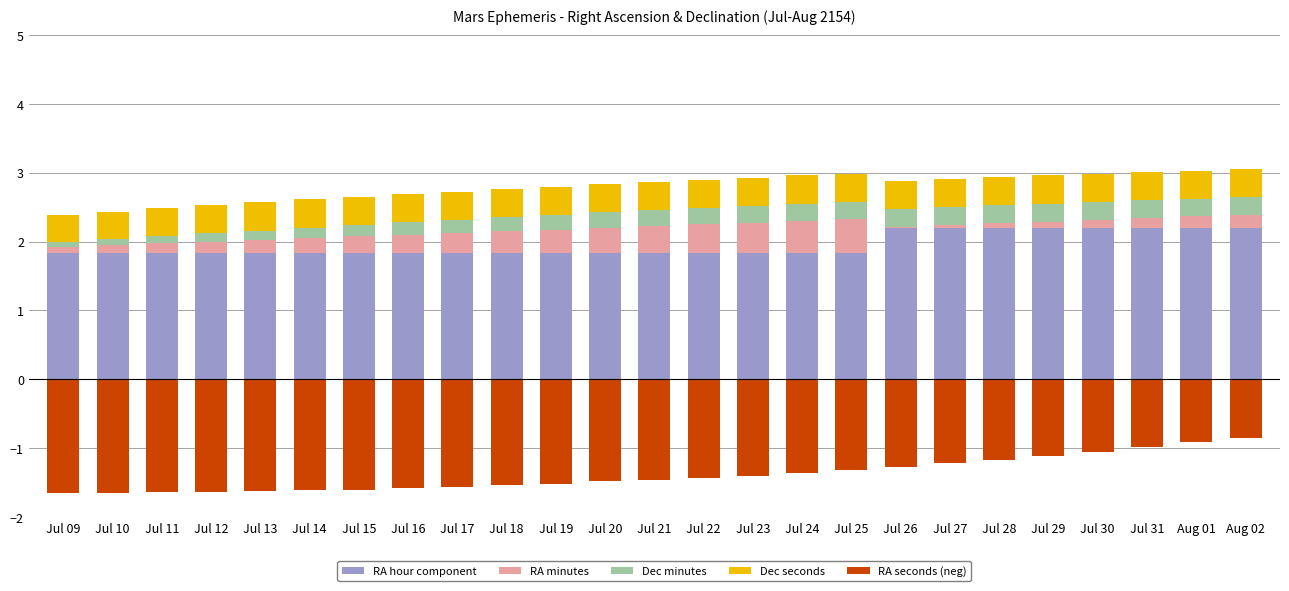

What are all the series names shown in the legend?

RA hour component, RA minutes, Dec minutes, Dec seconds, RA seconds (neg)